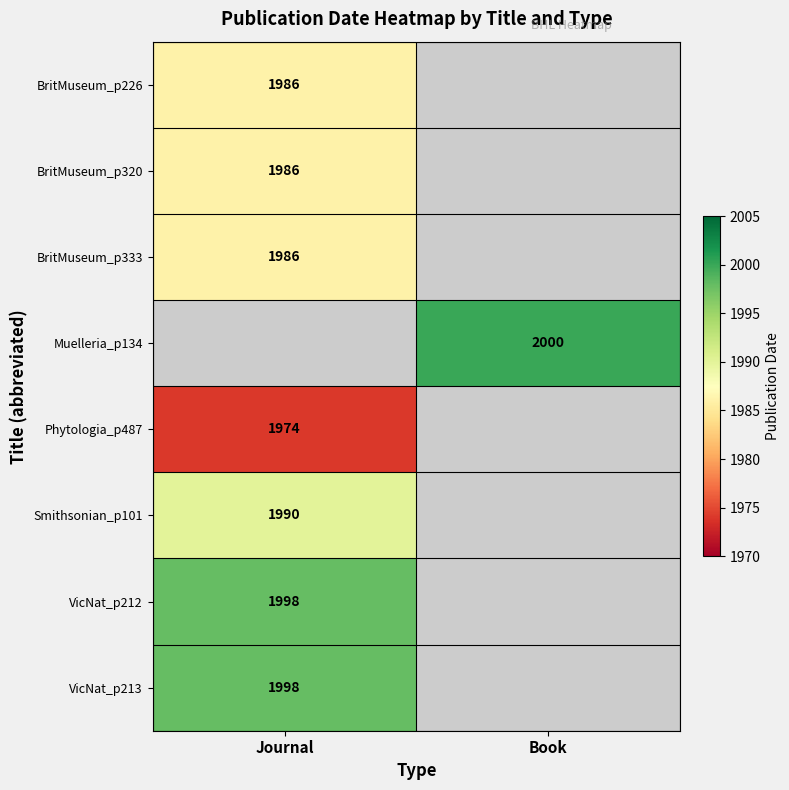

Which has a higher value, Book or Journal?

Journal